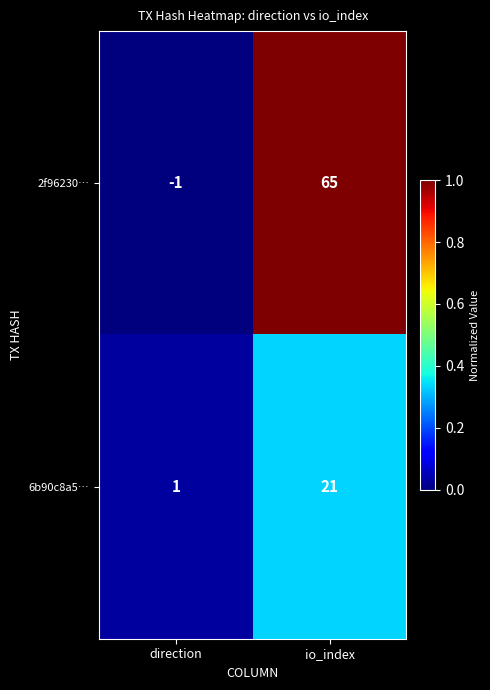

How many data points does each series have?

2